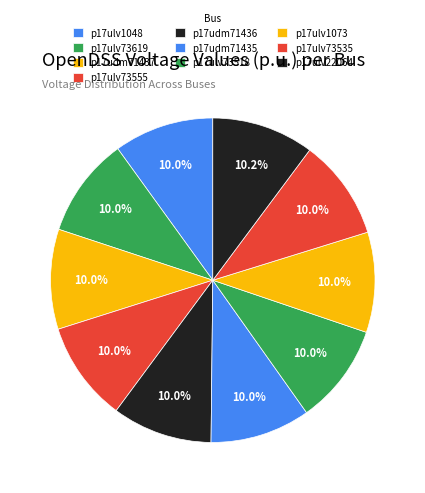

Count the number of slices in the pie.

10